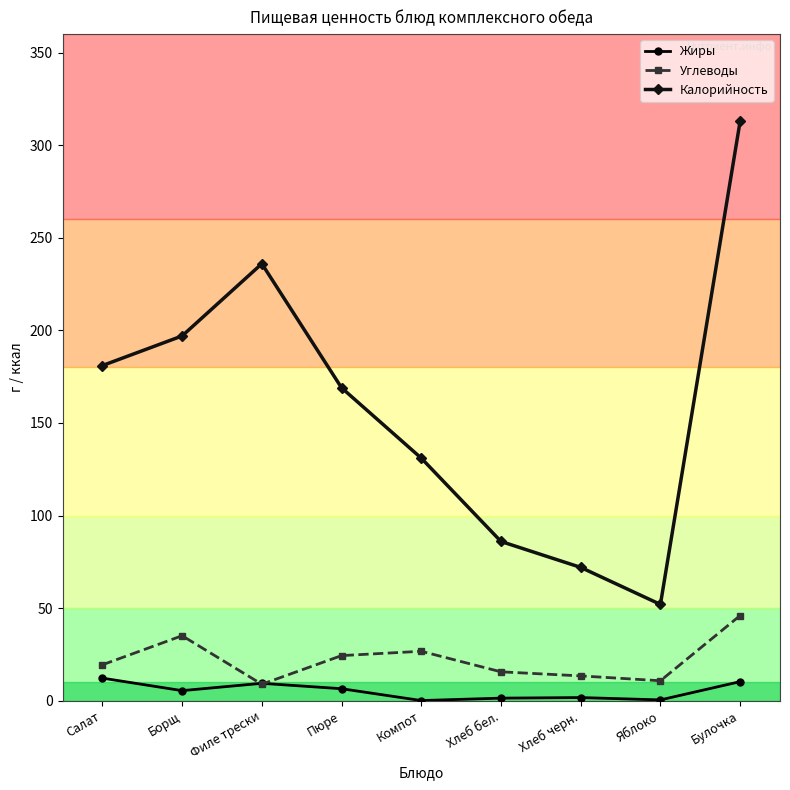

At which category does Калорийность reach its first local valley?

Яблоко